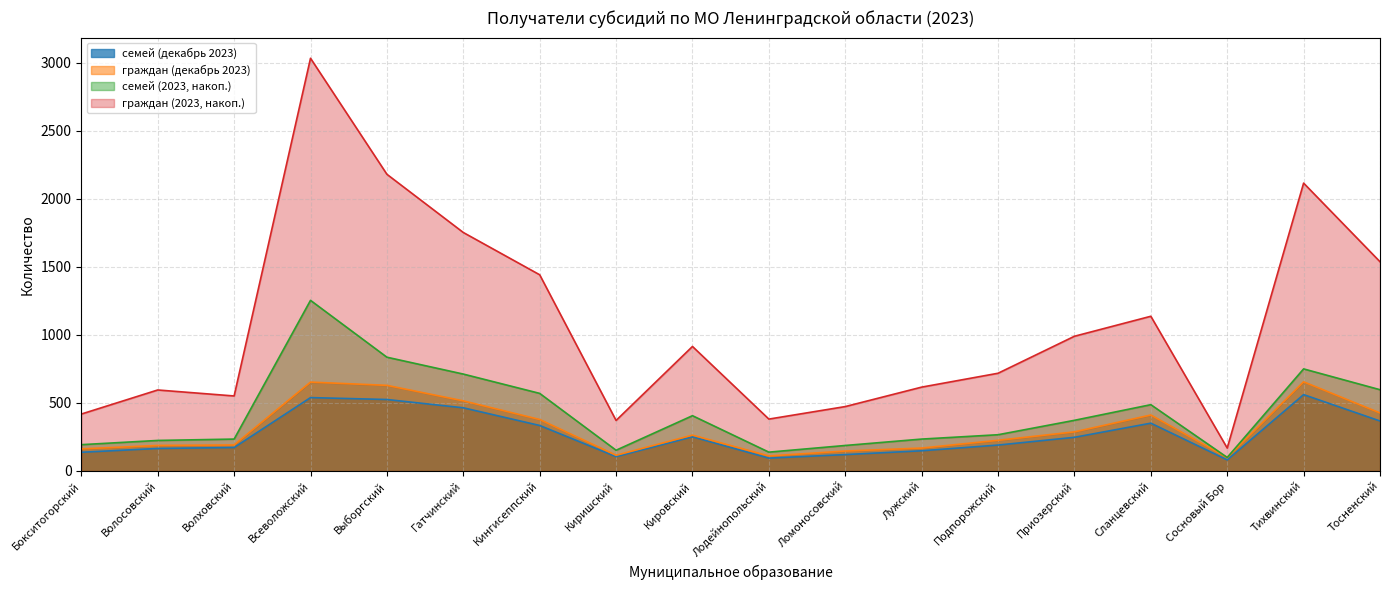

At which category does граждан (декабрь 2023) reach its first local peak?

Всеволожский